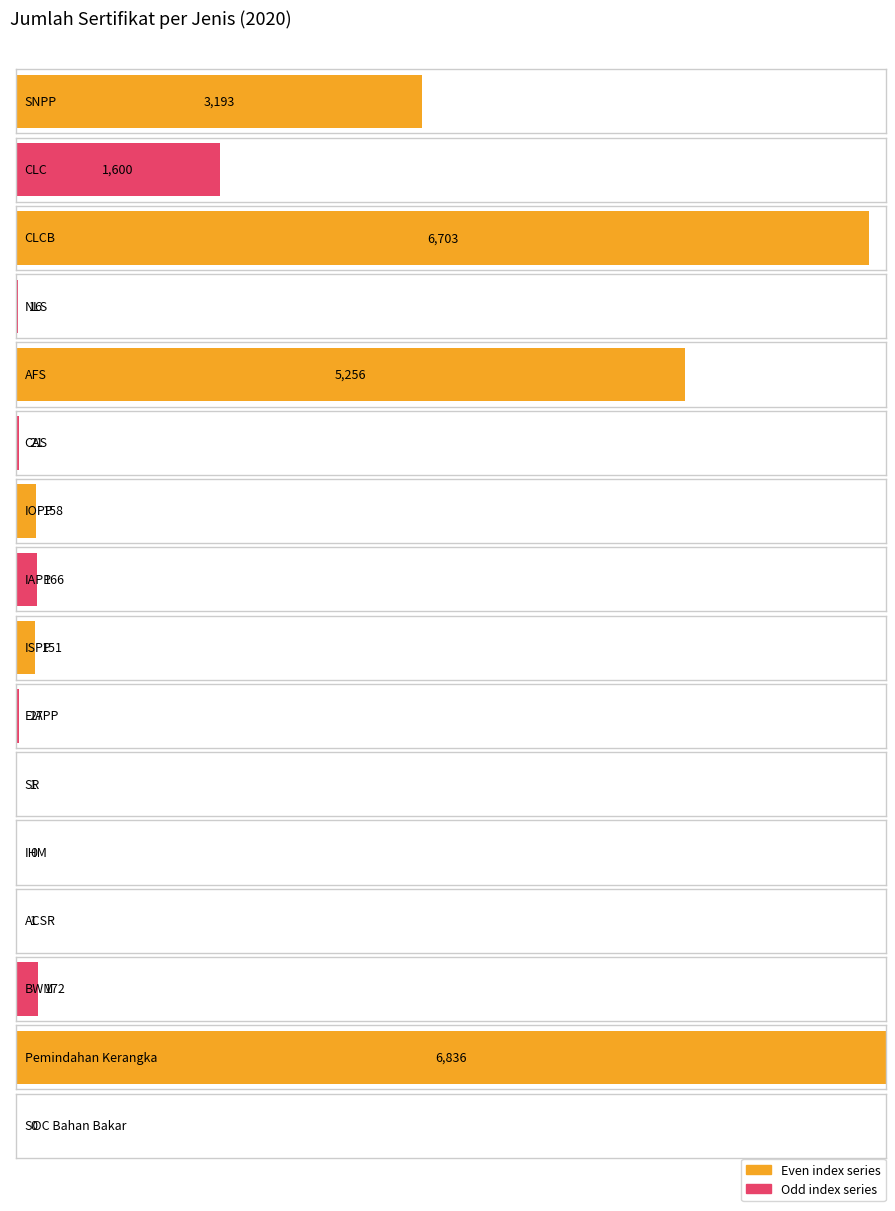

Rank the categories by value from highest to lowest.

Pemindahan Kerangka, CLCB, AFS, SNPP, CLC, BWM, IAPP, IOPP, ISPP, EIAPP, CAS, NLS, SR, ACSR, IHM, SOC Bahan Bakar